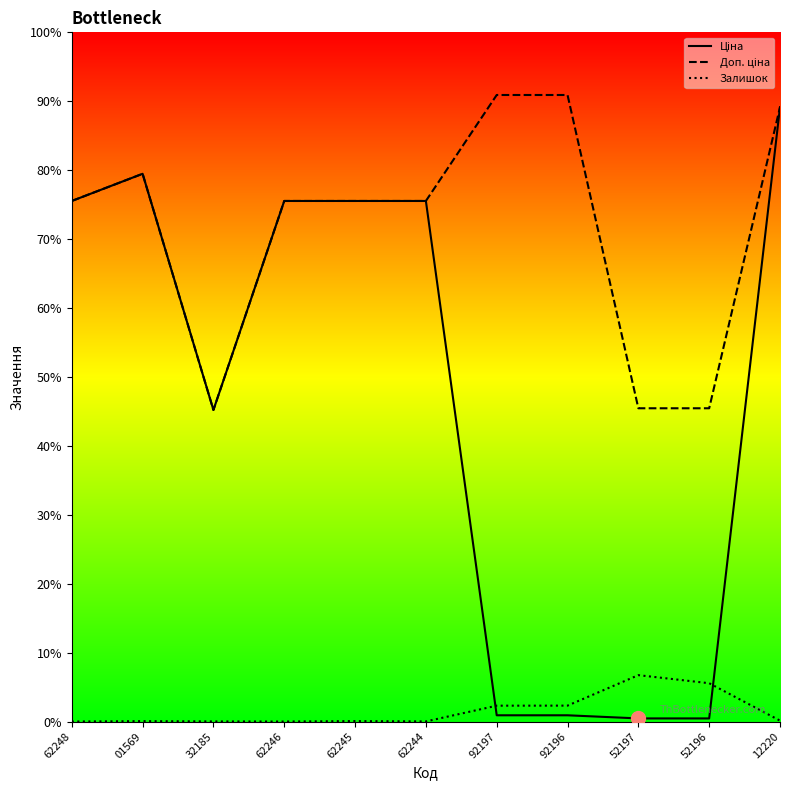

Which series changed the most between 01569 and 62244?

Ціна